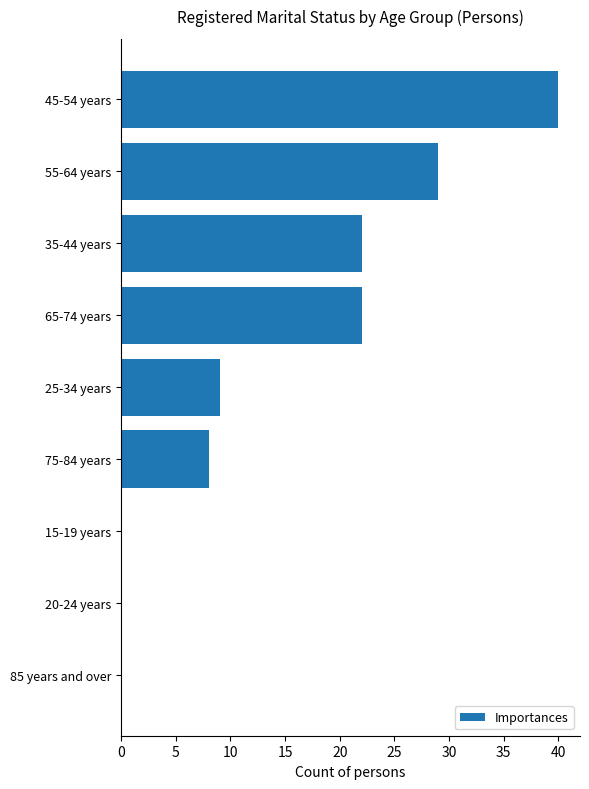

Which label corresponds to the largest value in the chart?

45-54 years